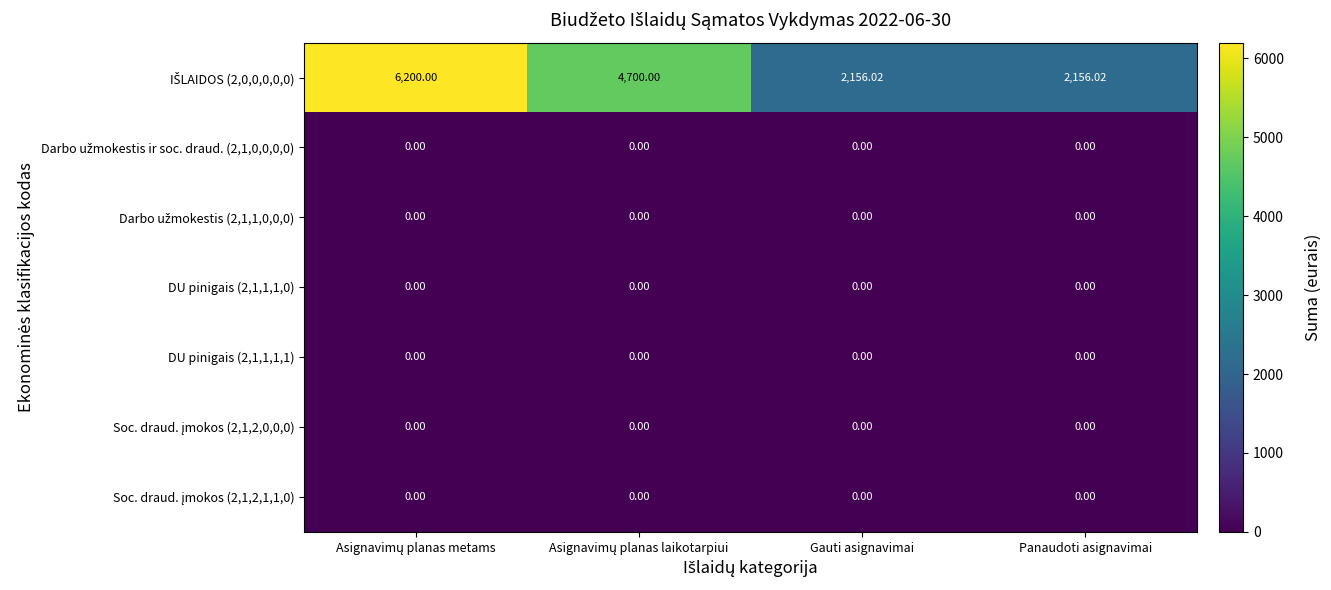

Rank the series at Asignavimų planas metams from lowest to highest value.

Darbo užmokestis ir soc. draud. (2,1,0,0,0,0), Darbo užmokestis (2,1,1,0,0,0), DU pinigais (2,1,1,1,0), DU pinigais (2,1,1,1,1), Soc. draud. įmokos (2,1,2,0,0,0), Soc. draud. įmokos (2,1,2,1,1,0), IŠLAIDOS (2,0,0,0,0,0)